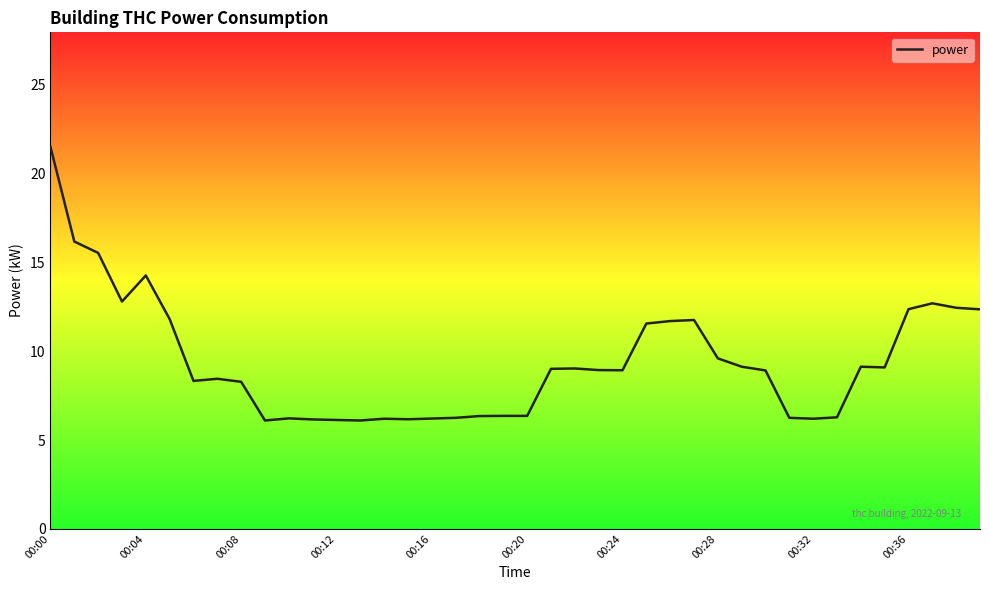

True or false: the data has more than 1 interior local peaks.

True